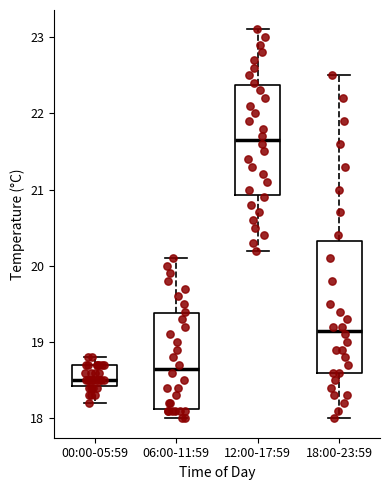

Where is the lower edge of the box for 18:00-23:59 on the y-axis? The values are not printed on the chart, so give them approximately, as read against the axis.

18.6